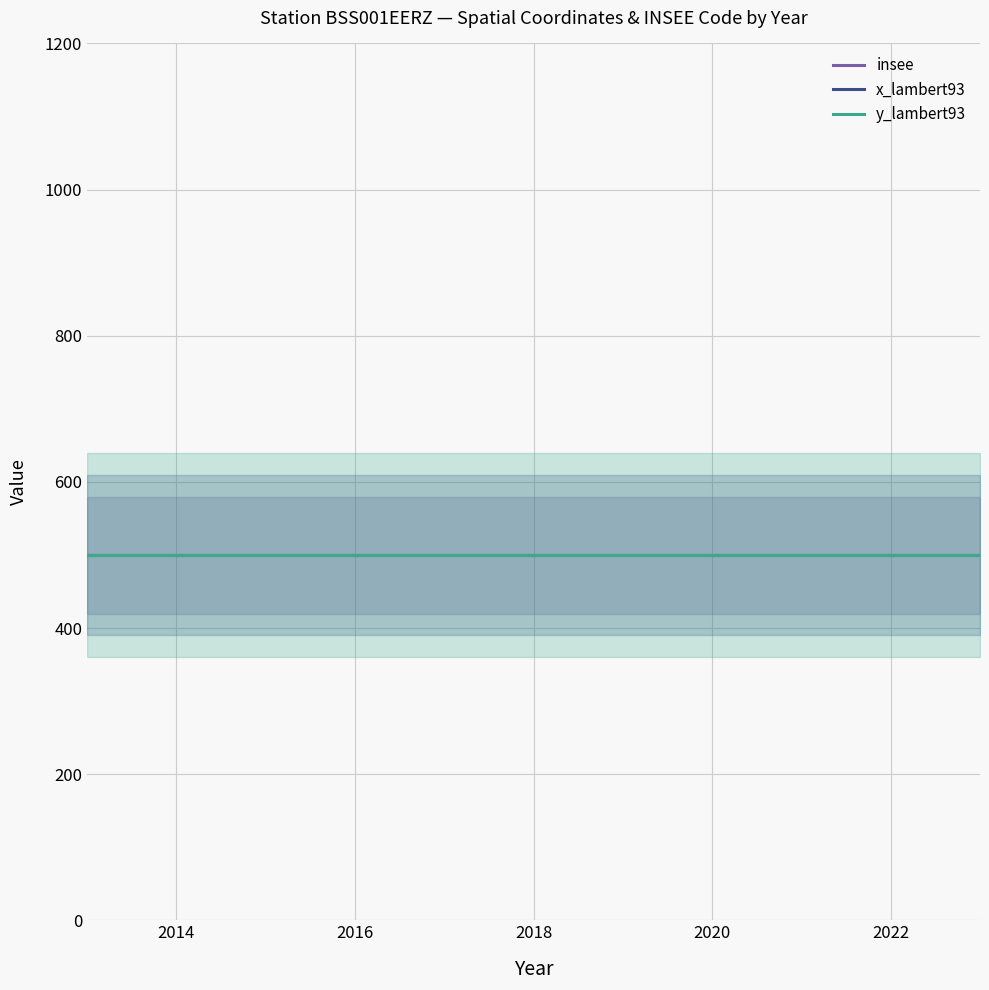

Count the number of data series in this chart.

3